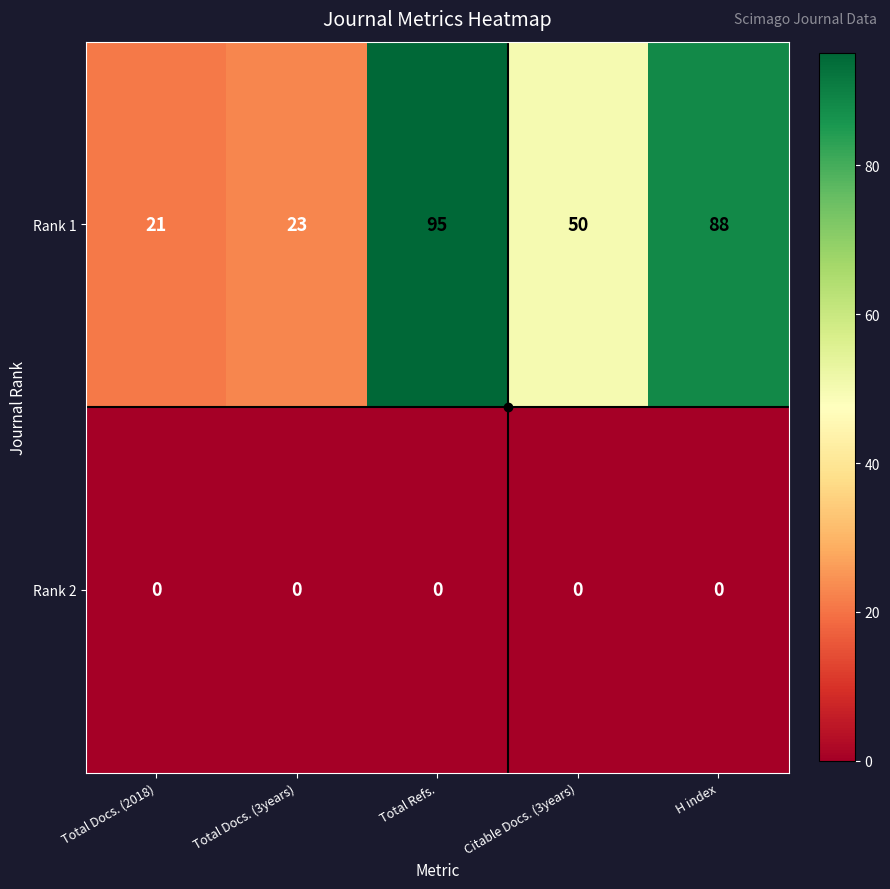

The value of Rank 1 at H index is 88. True or false?

True